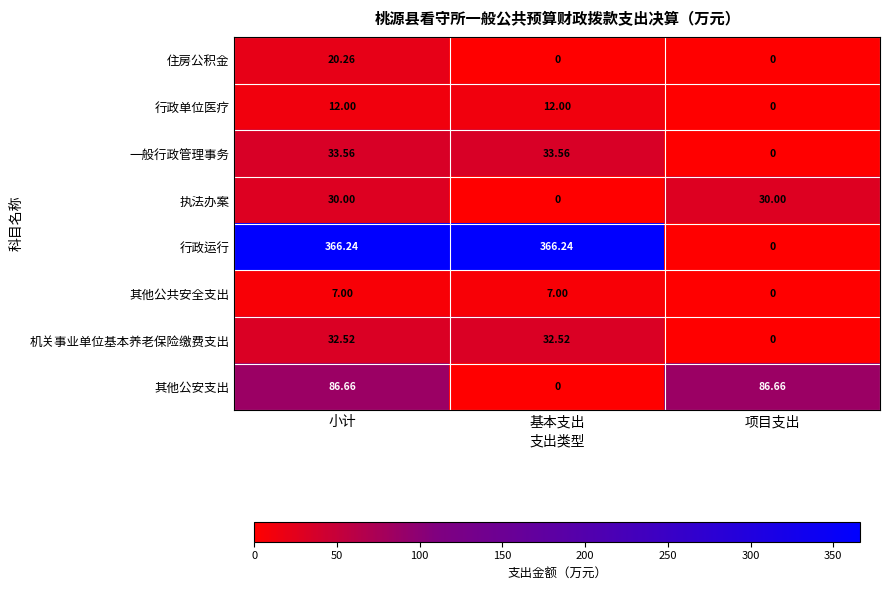

Between 基本支出 and 项目支出, which series saw the biggest shift?

行政运行